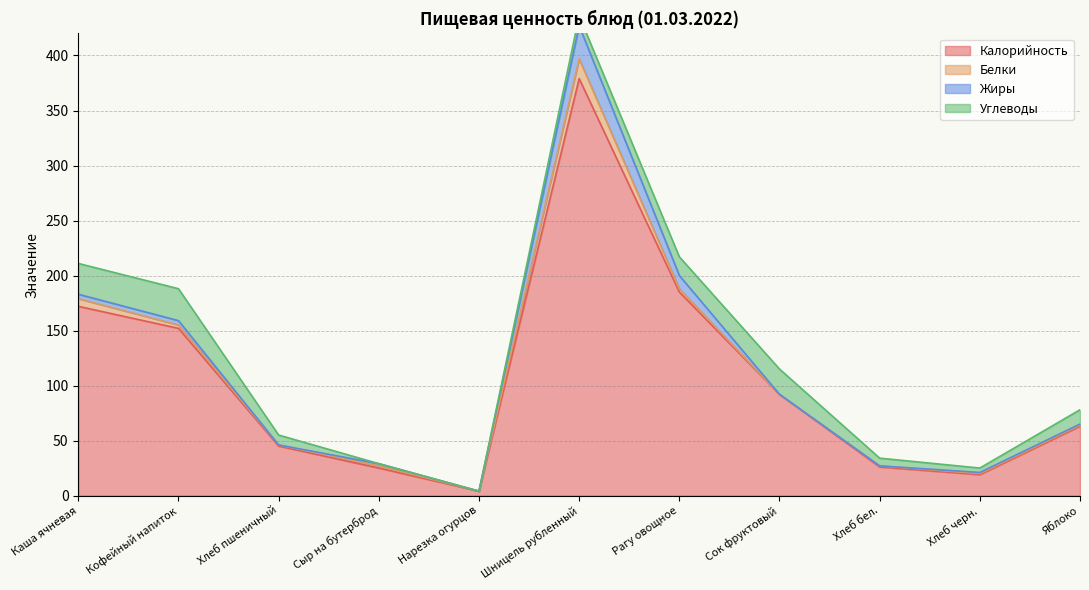

At which label does Углеводы first exceed 9?

Каша ячневая